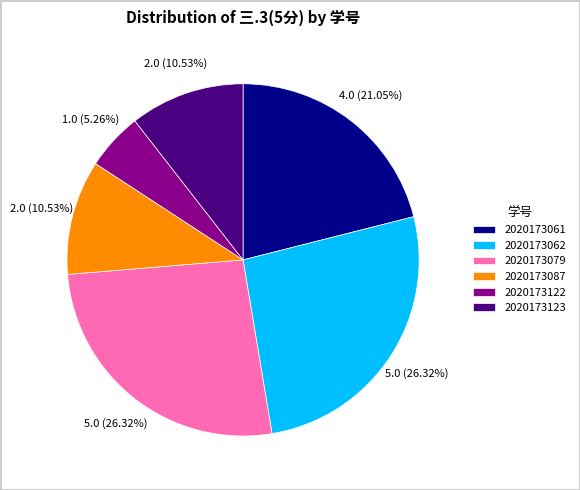

Which has a higher value, 2020173087 or 2020173079?

2020173079